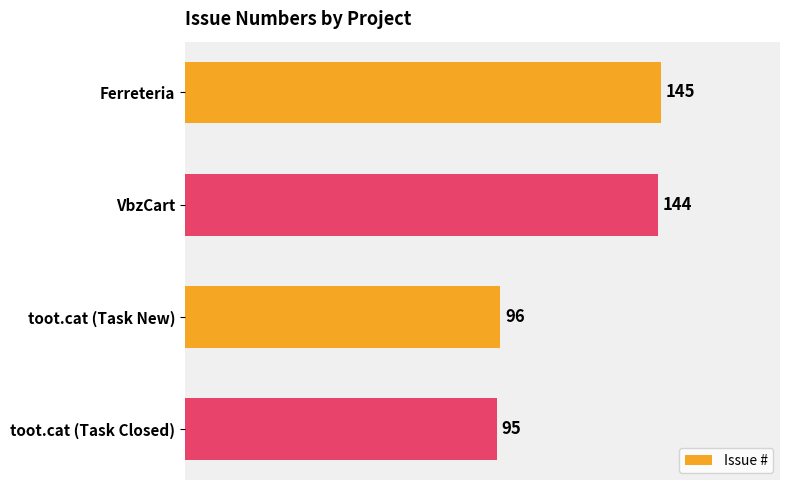

Reading bottom to top, transcribe all the data shown in this chart.

toot.cat (Task Closed)=95	toot.cat (Task New)=96	VbzCart=144	Ferreteria=145